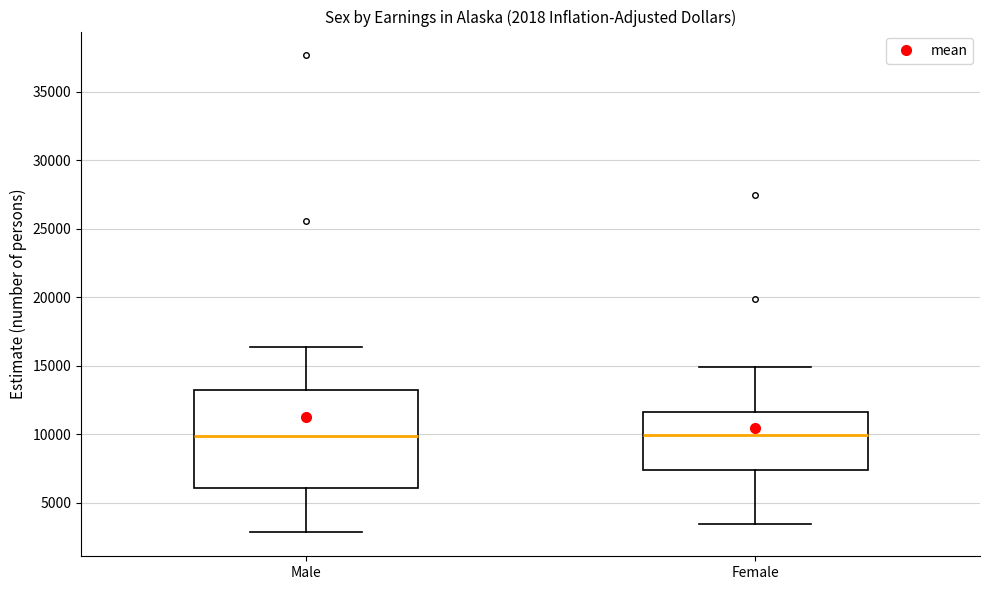

Which box is the tallest, from its lower edge to its upper edge?

Male